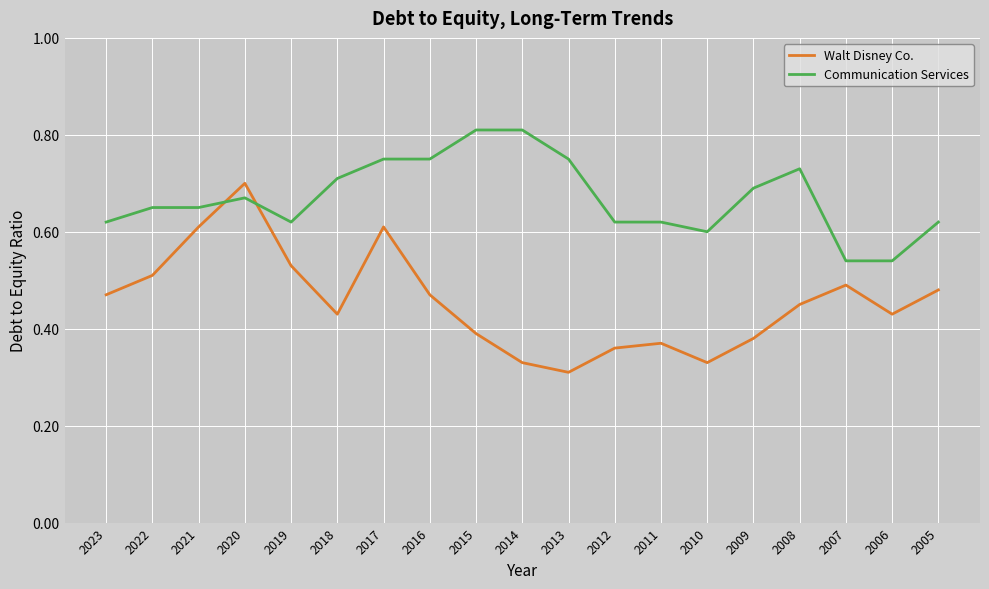

True or false: Communication Services has a value of 1.1 at 2019.

False